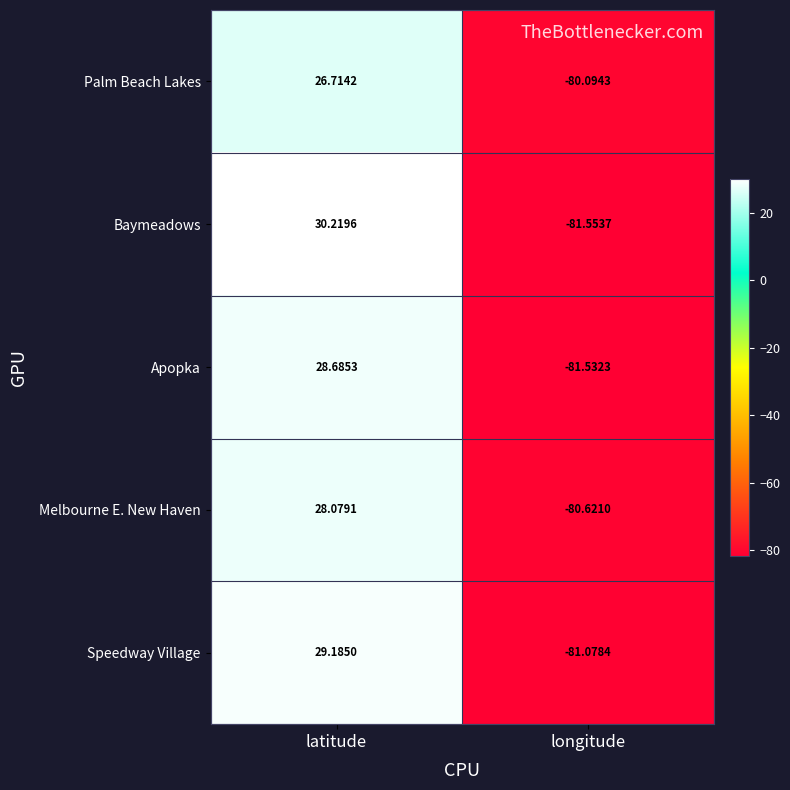

Which series has the largest range (max minus min)?

Baymeadows